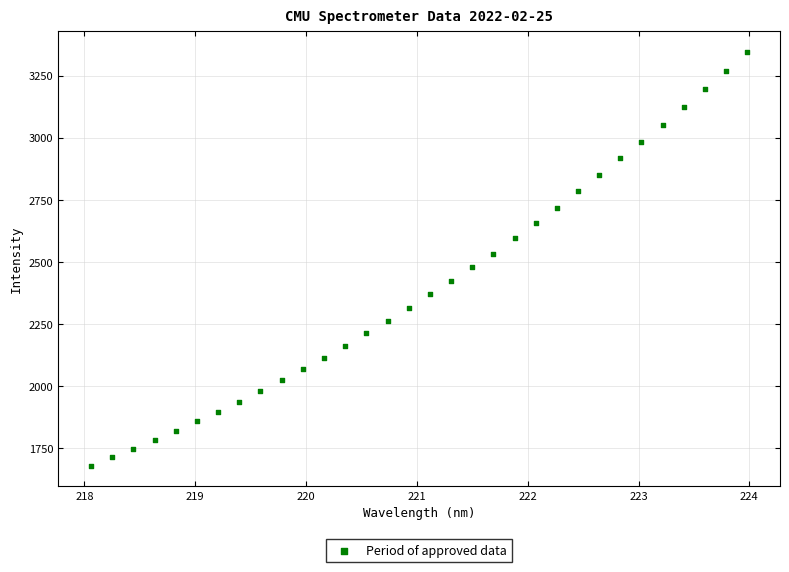

What is the range of Y values (max minus min)?

1664.9